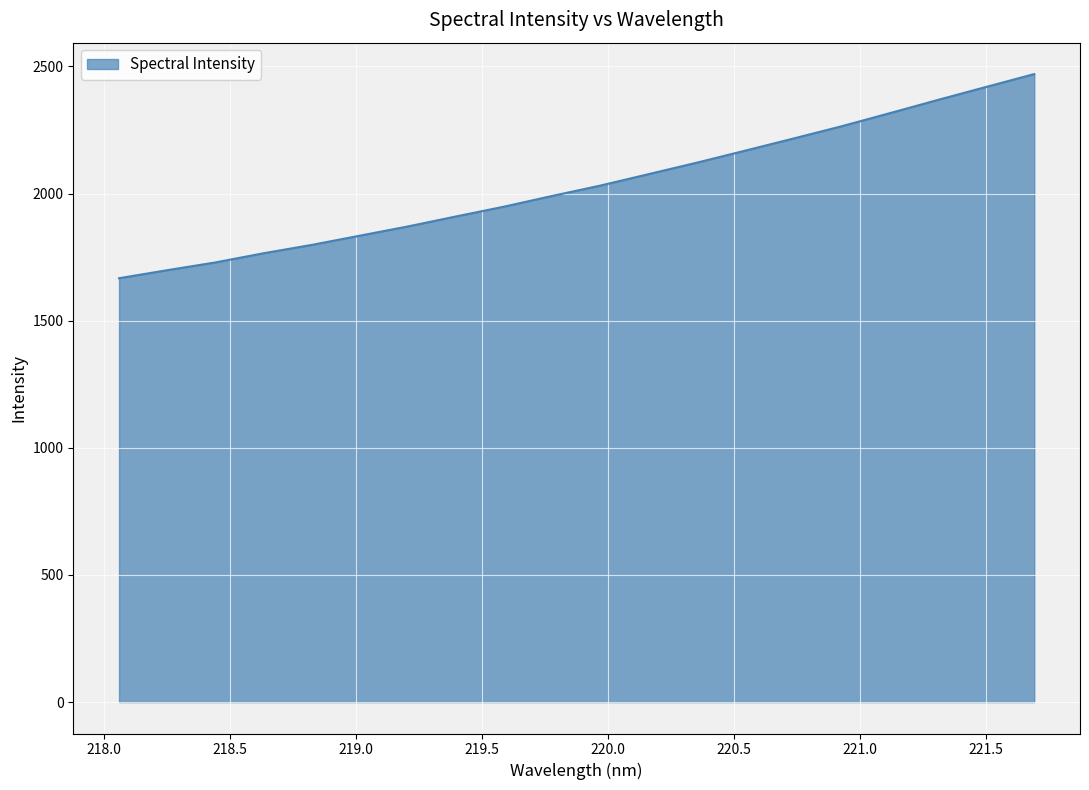

What is the minimum value shown in the chart?

1667.2